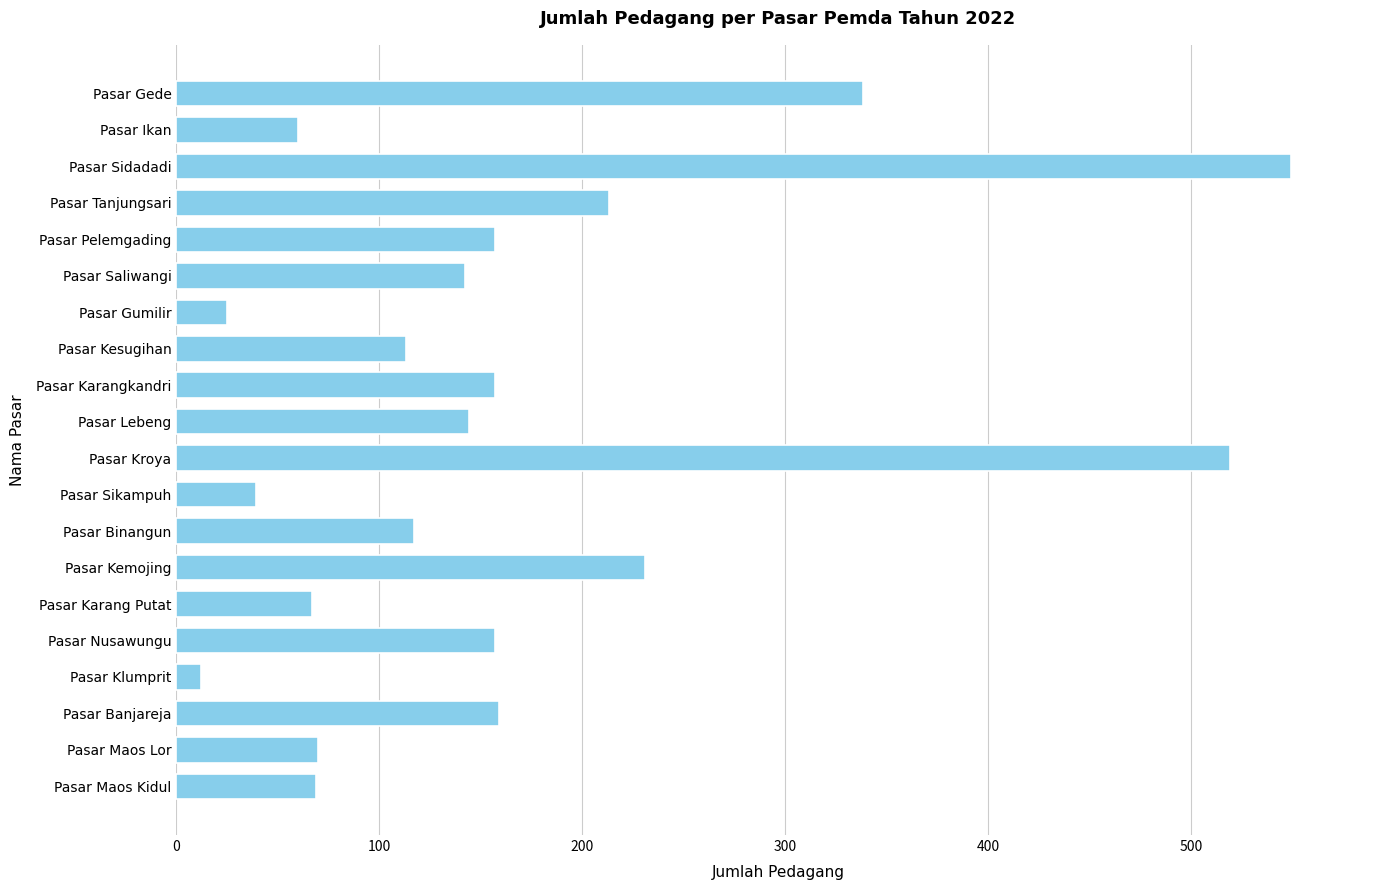

What is the label of the 17th bar from the bottom?

Pasar Tanjungsari